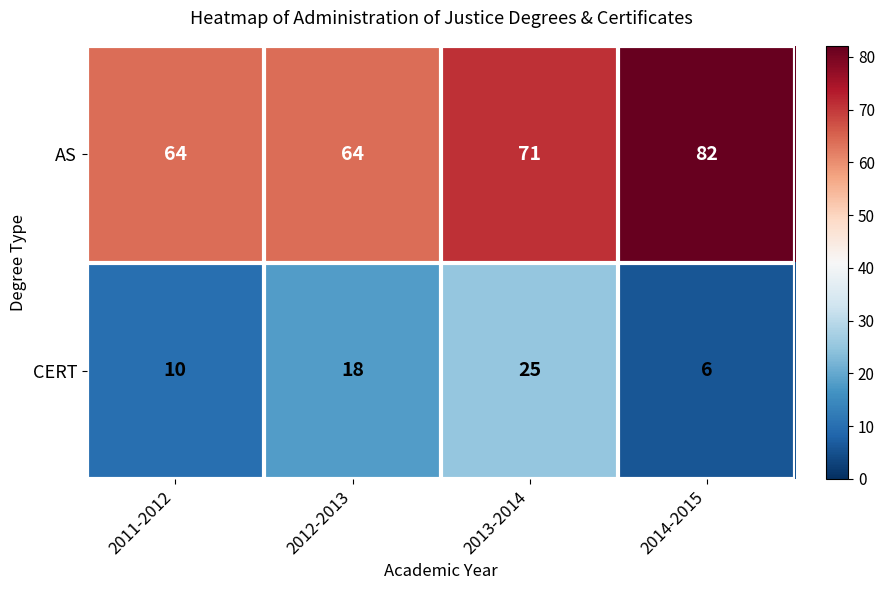

At which label is AS closest to 73?

2013-2014